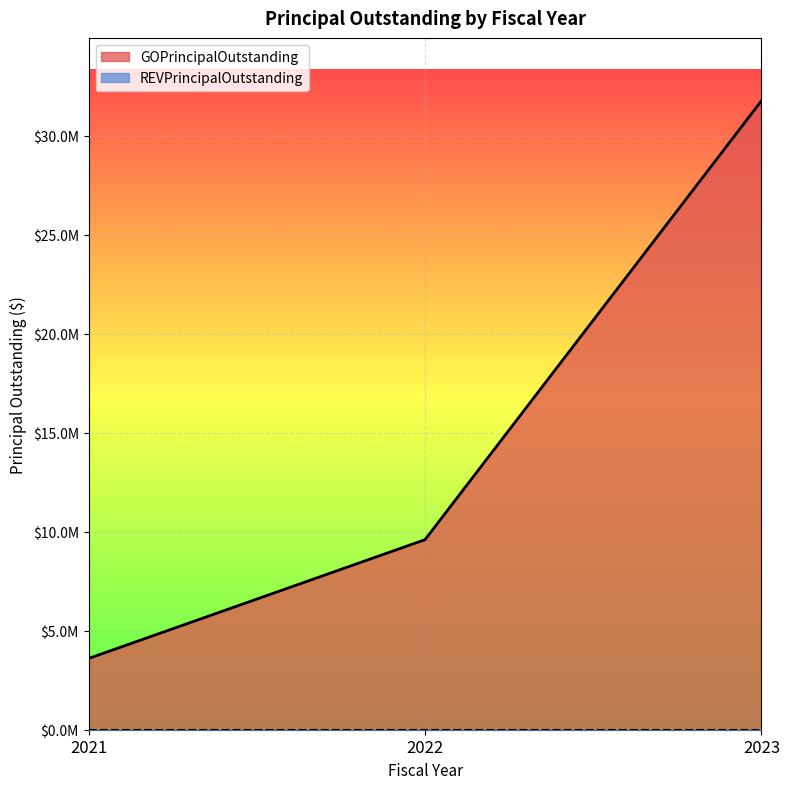

How many values exceed 9600000?

1